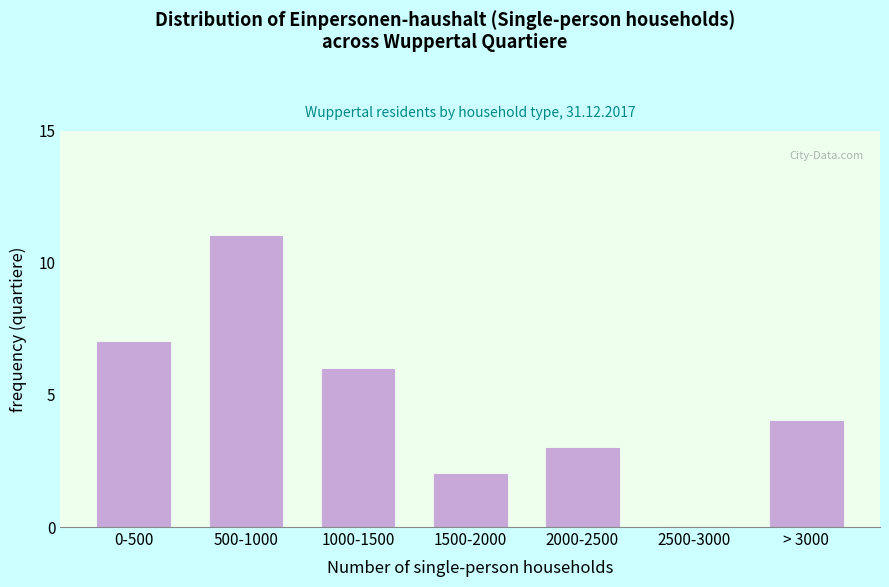

Reading left to right, extract all data points from this chart.

0-500=7	500-1000=11	1000-1500=6	1500-2000=2	2000-2500=3	2500-3000=0	> 3000=4